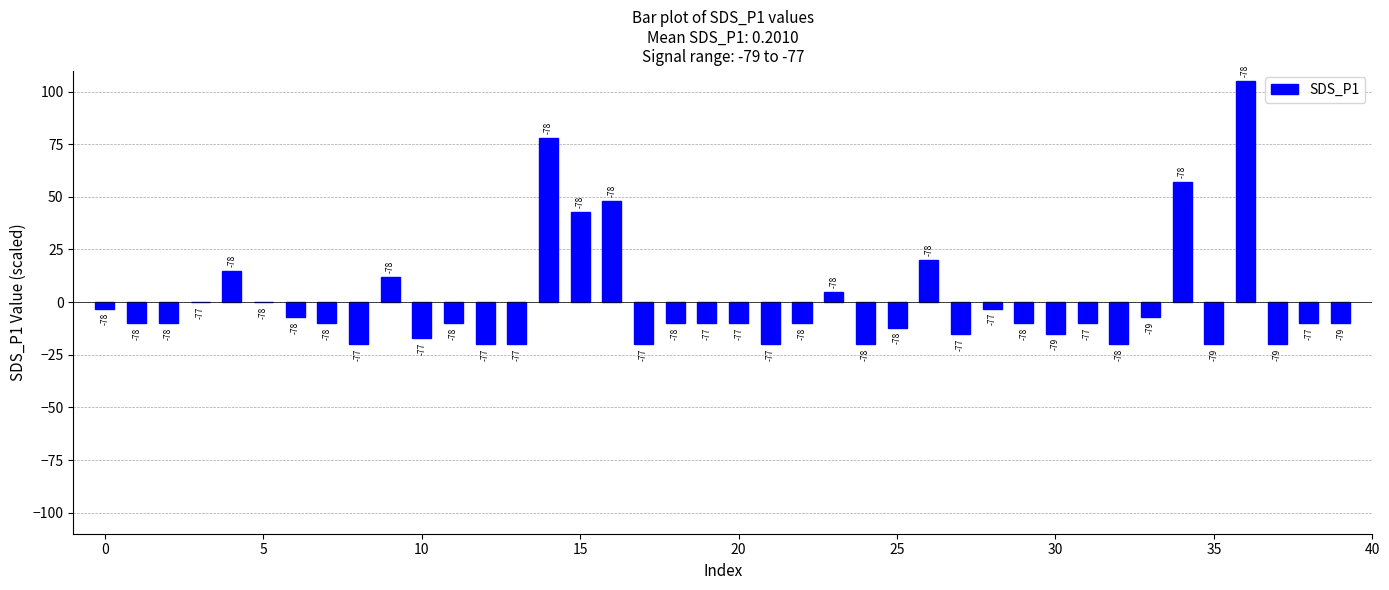

Are the bars horizontal?

No